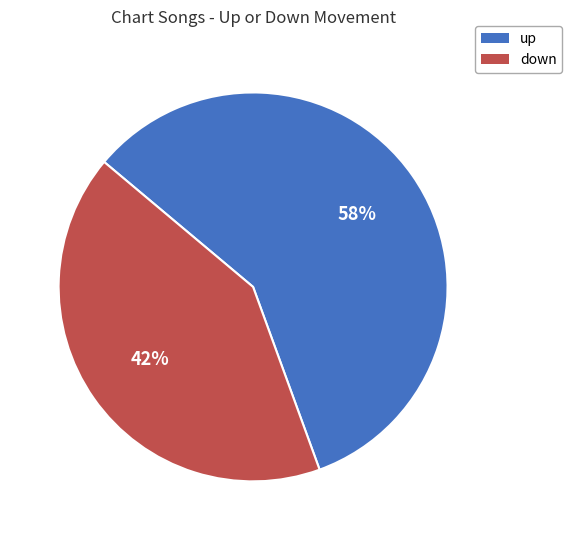

Is there a majority slice in this chart?

Yes